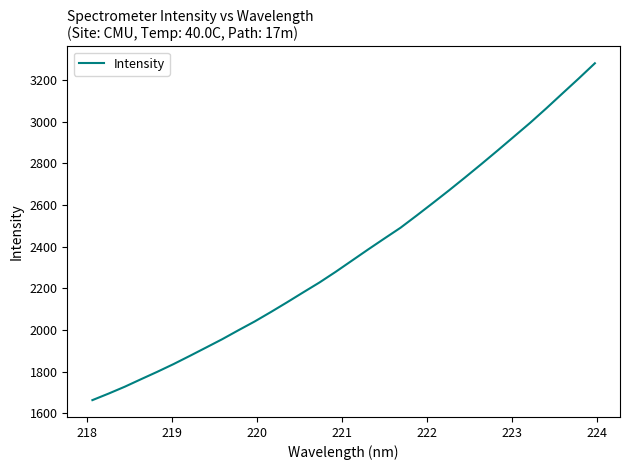

True or false: the data has more than 0 interior local peaks.

False